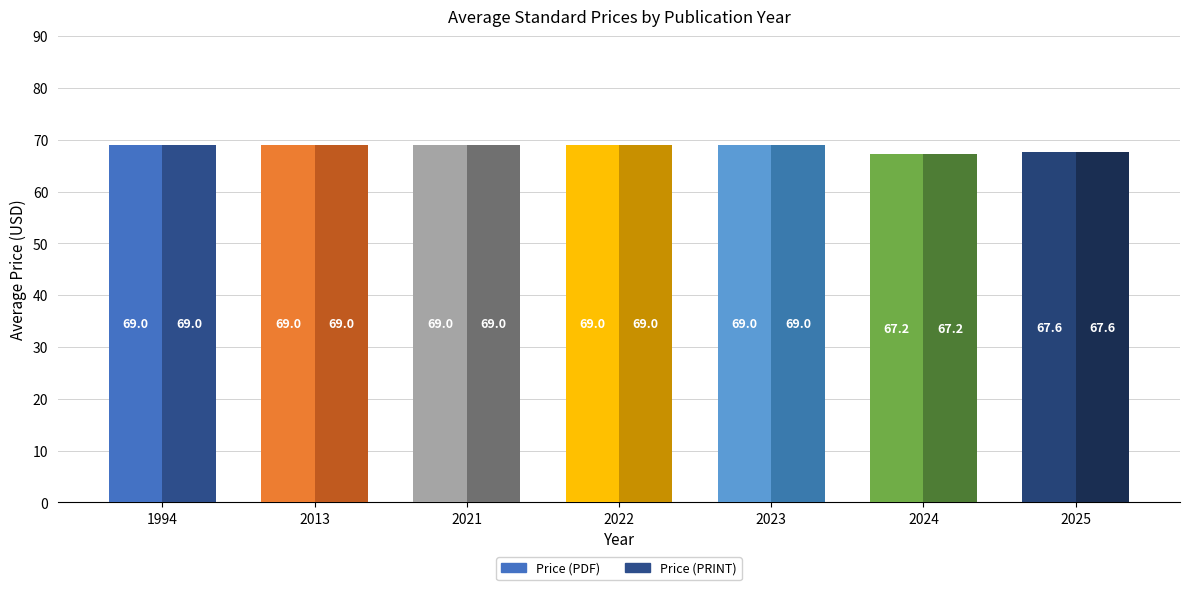

What is the approximate value of Price (PRINT) at 2023?

69.0